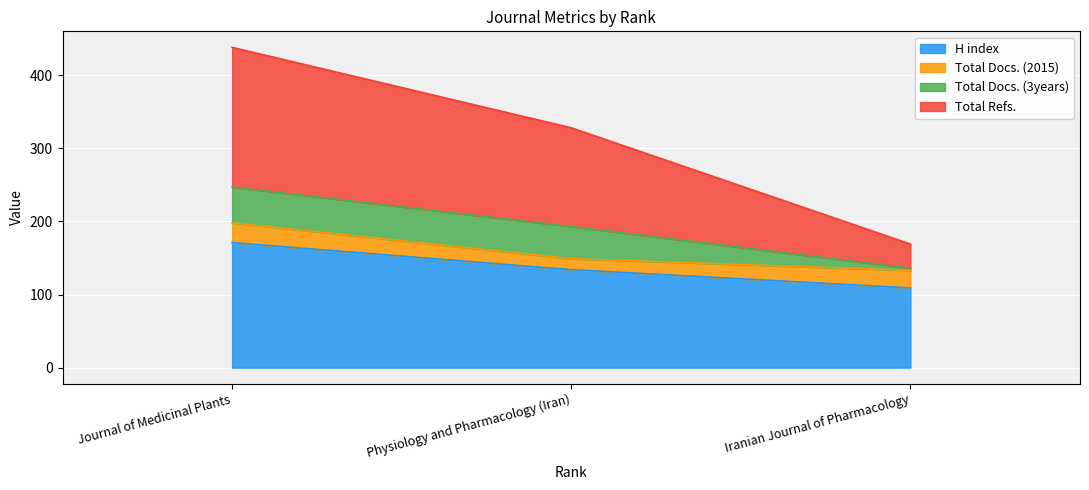

What is the sum of all H index values?

414